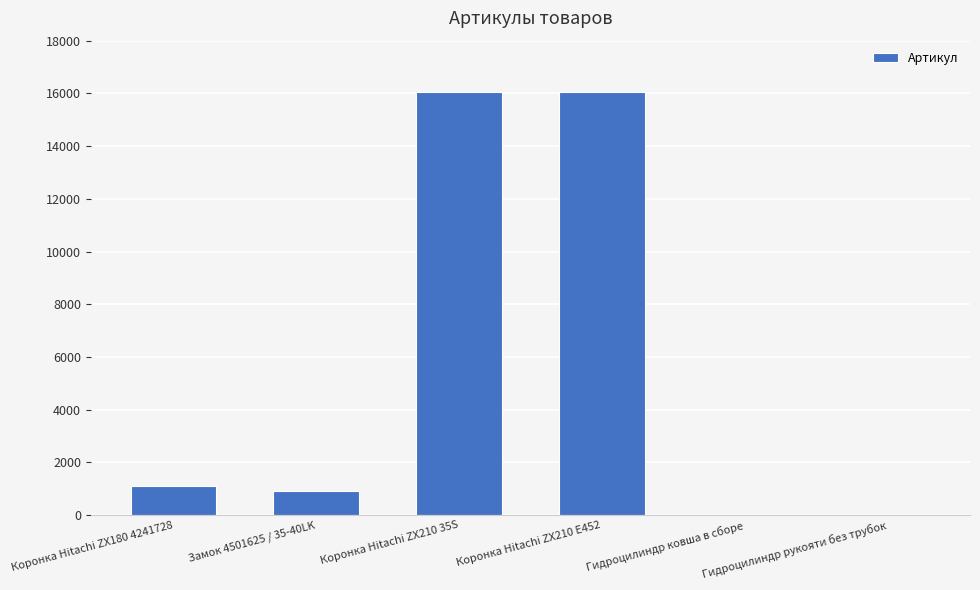

What is the maximum value shown in the chart?

16065